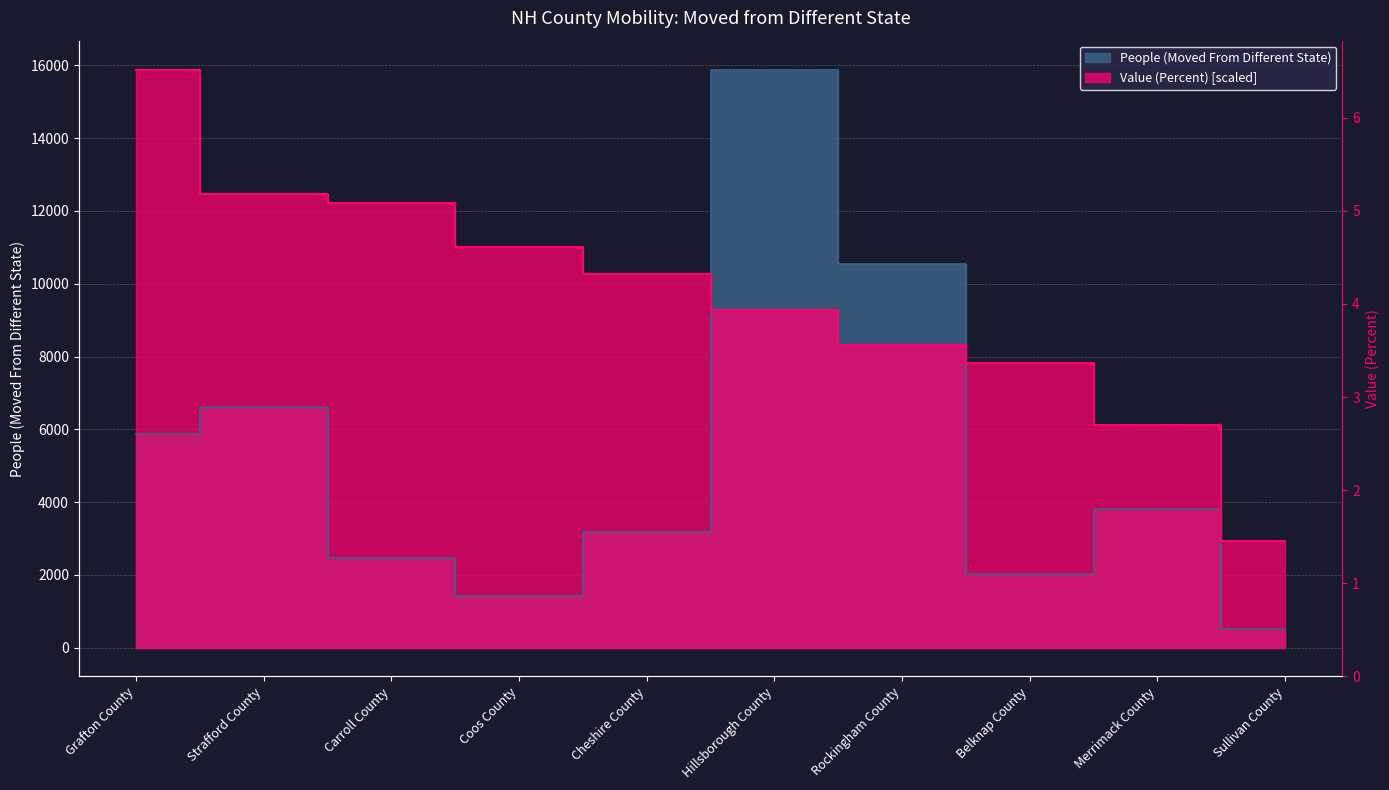

The value of Value (Percent) at Grafton County is 8388.8. True or false?

False